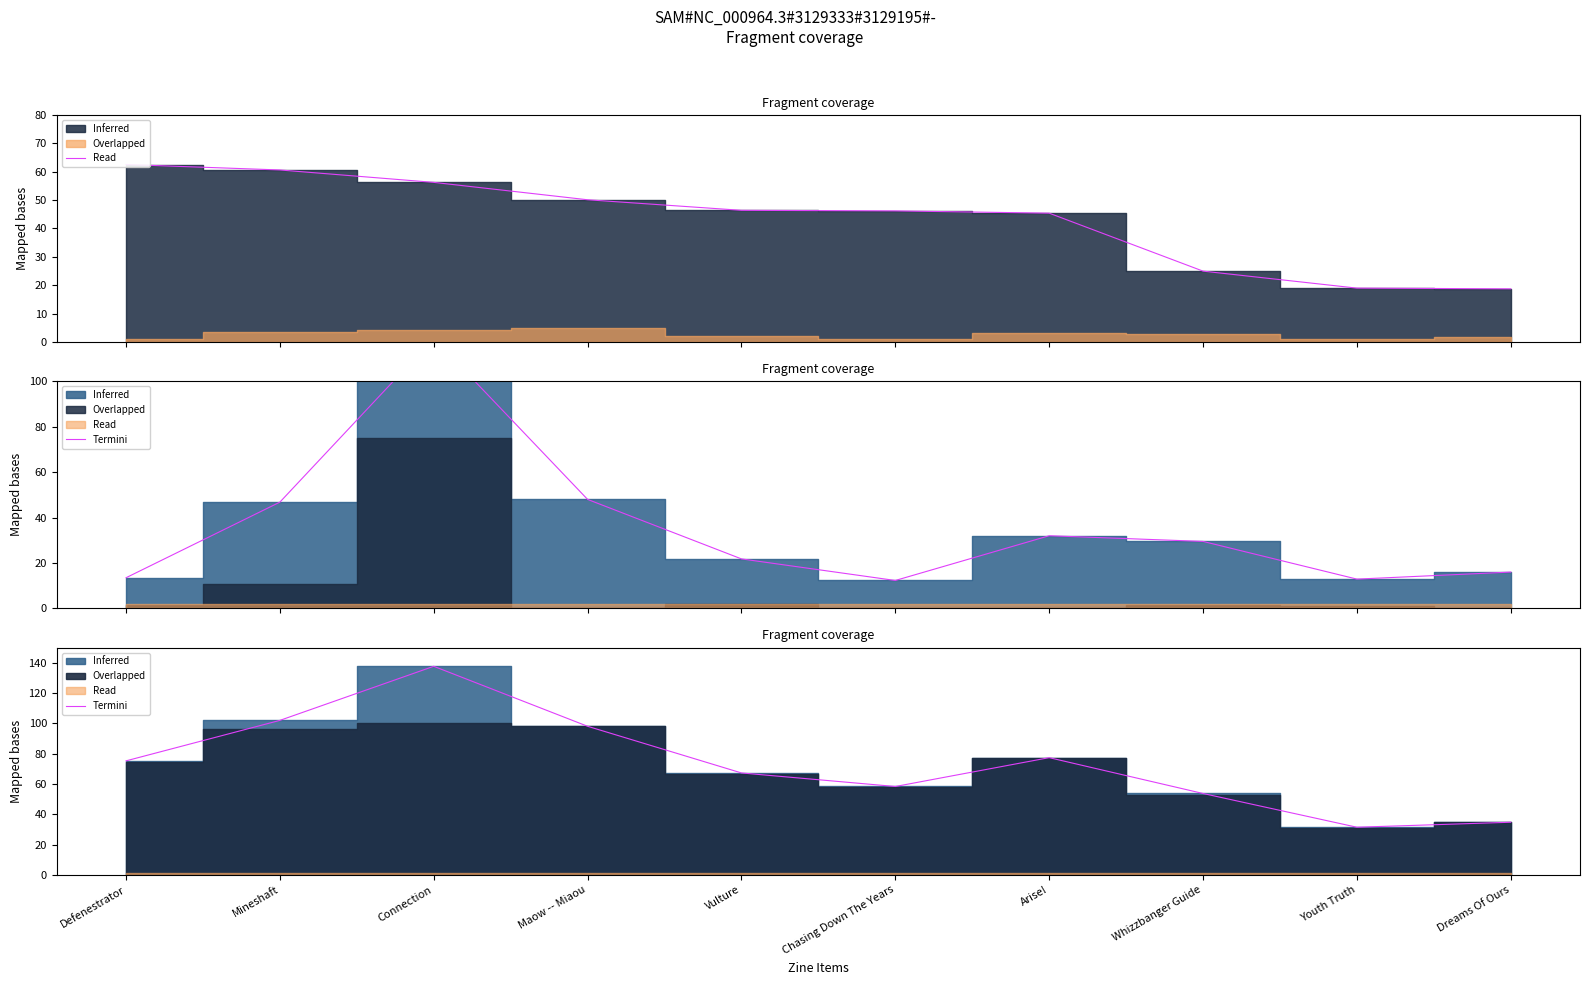

Reading right to left, extract all data points from this chart.

Dreams Of Ours=34.7	Youth Truth=31.4	Whizzbanger Guide=53.7	Arise!=77.4	Chasing Down The Years=58.3	Vulture=67.3	Maow -- Miaou=98.1	Connection=137.7	Mineshaft=102.0	Defenestrator=75.3